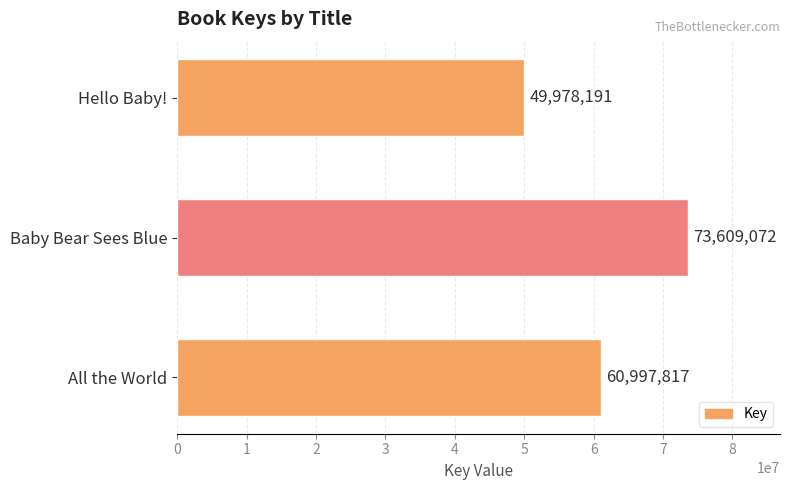

Where is the data nearest to the value 61793631?

All the World